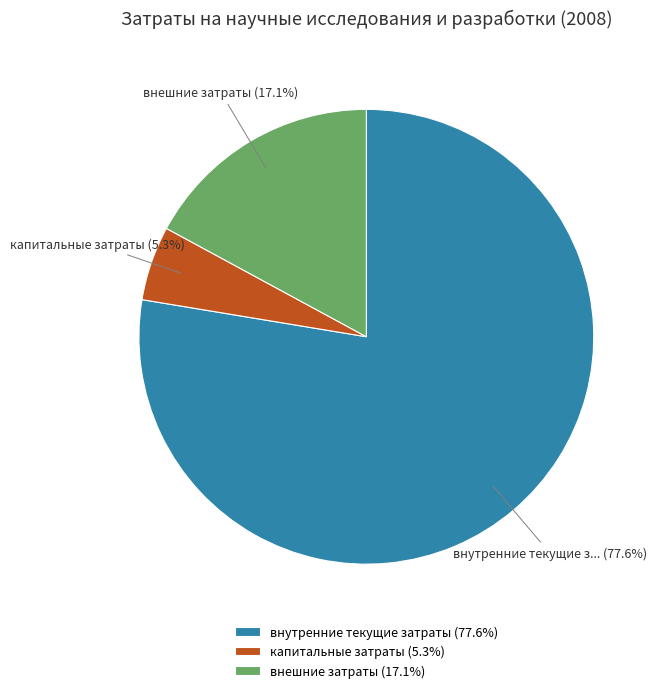

How much of the chart is everything except капитальные затраты?

94.7%